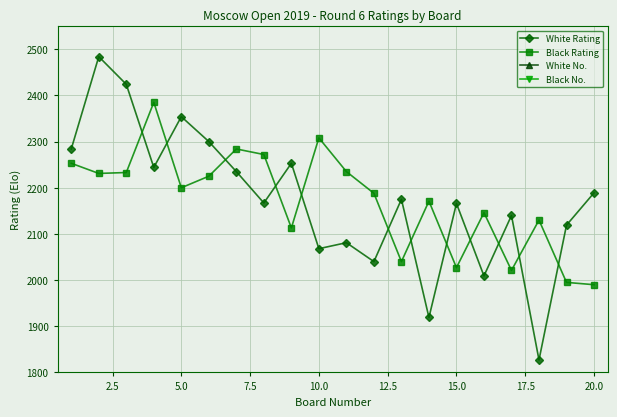

What is the sum of all Black No. values?

517